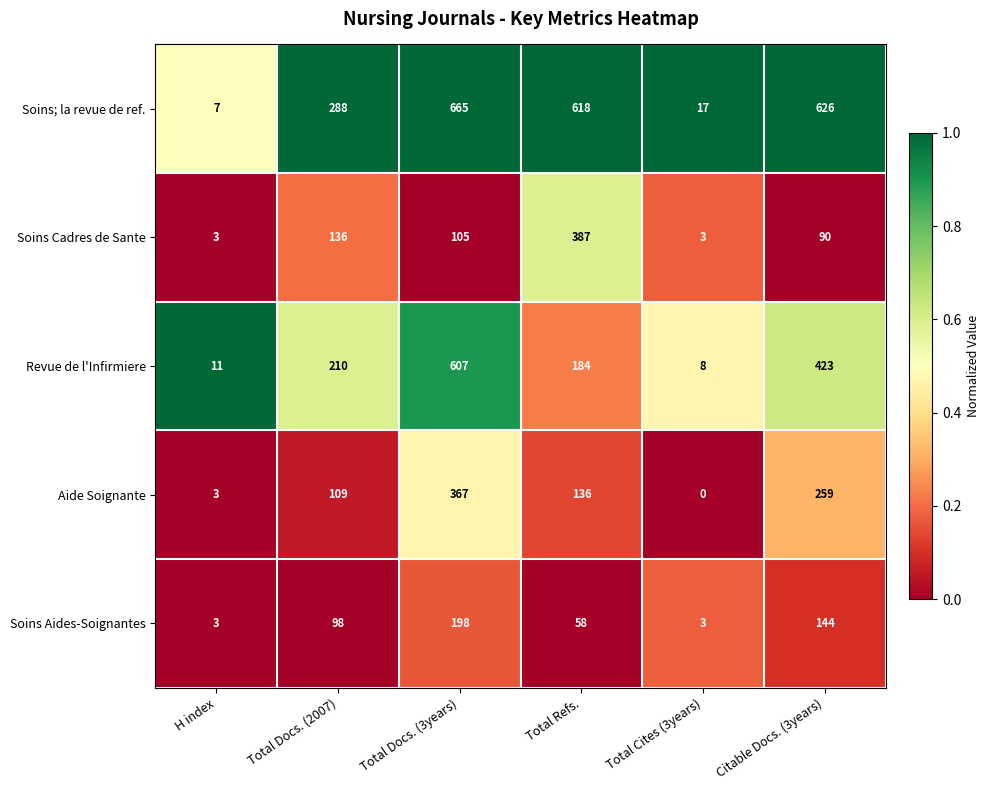

Reading right to left, what are all the values shown in this chart?

Soins; la revue de ref.: 626	17	618	665	288	7
Soins Cadres de Sante: 90	3	387	105	136	3
Revue de l'Infirmiere: 423	8	184	607	210	11
Aide Soignante: 259	0	136	367	109	3
Soins Aides-Soignantes: 144	3	58	198	98	3